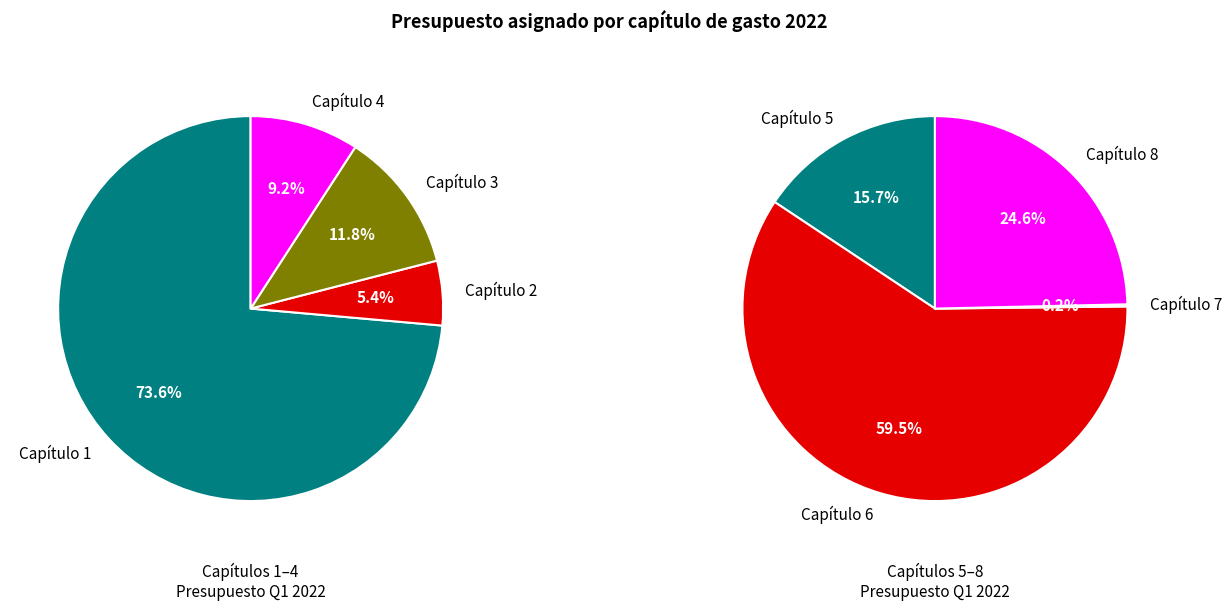

Is Capítulo 3 the majority of the pie?

No